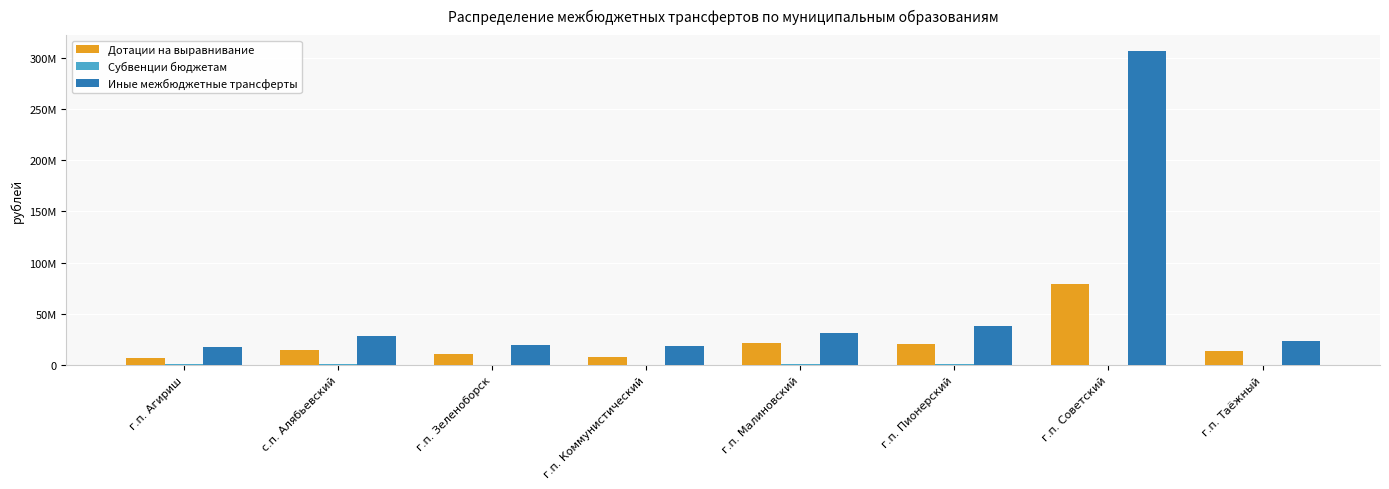

Does the chart contain stacked bars?

No